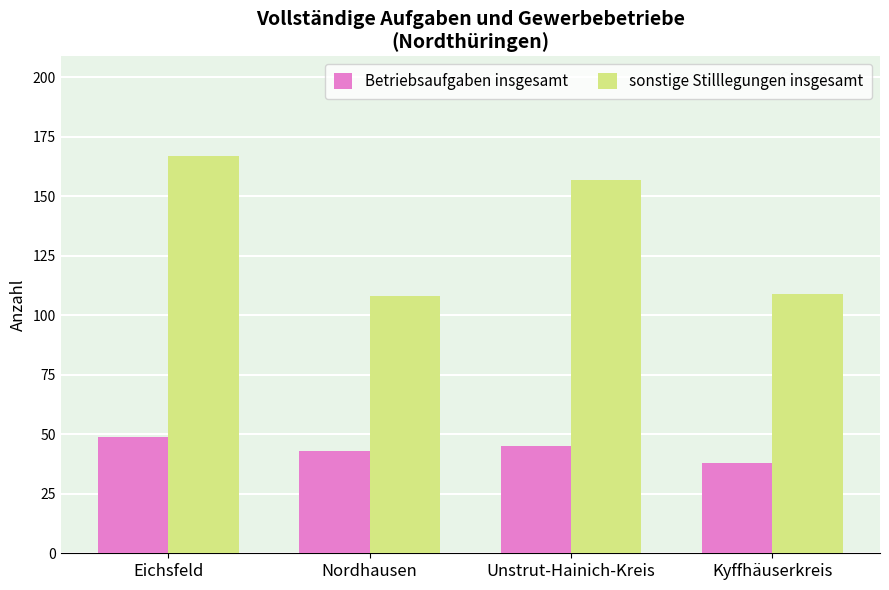

The value of sonstige Stilllegungen insgesamt at Unstrut-Hainich-Kreis is 91. True or false?

False